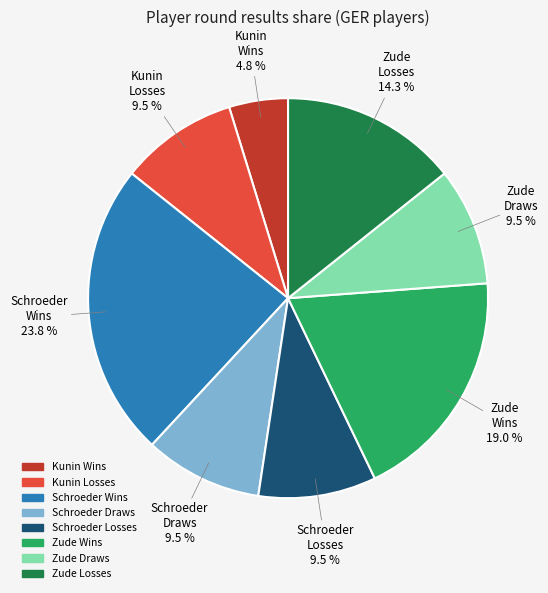

Is there a majority slice in this chart?

No